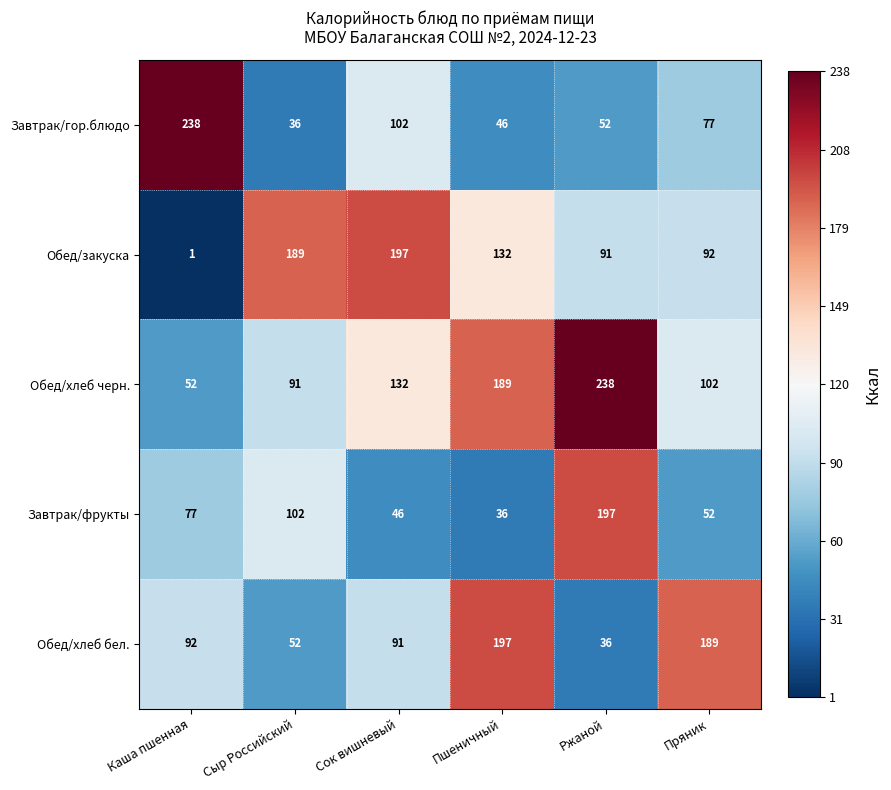

Is it true that Обед/закуска equals 122 at Сыр Российский?

False